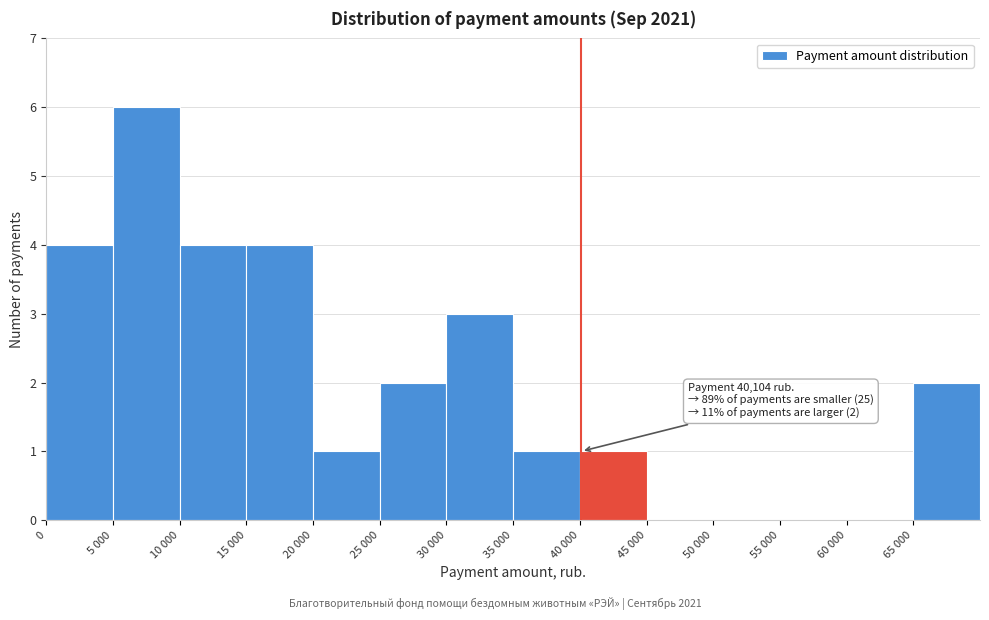

Reading left to right, list all the values displayed in this chart.

0=4	5 000=6	10 000=4	15 000=4	20 000=1	25 000=2	30 000=3	35 000=1	40 000=1	45 000=0	50 000=0	55 000=0	60 000=0	65 000=2